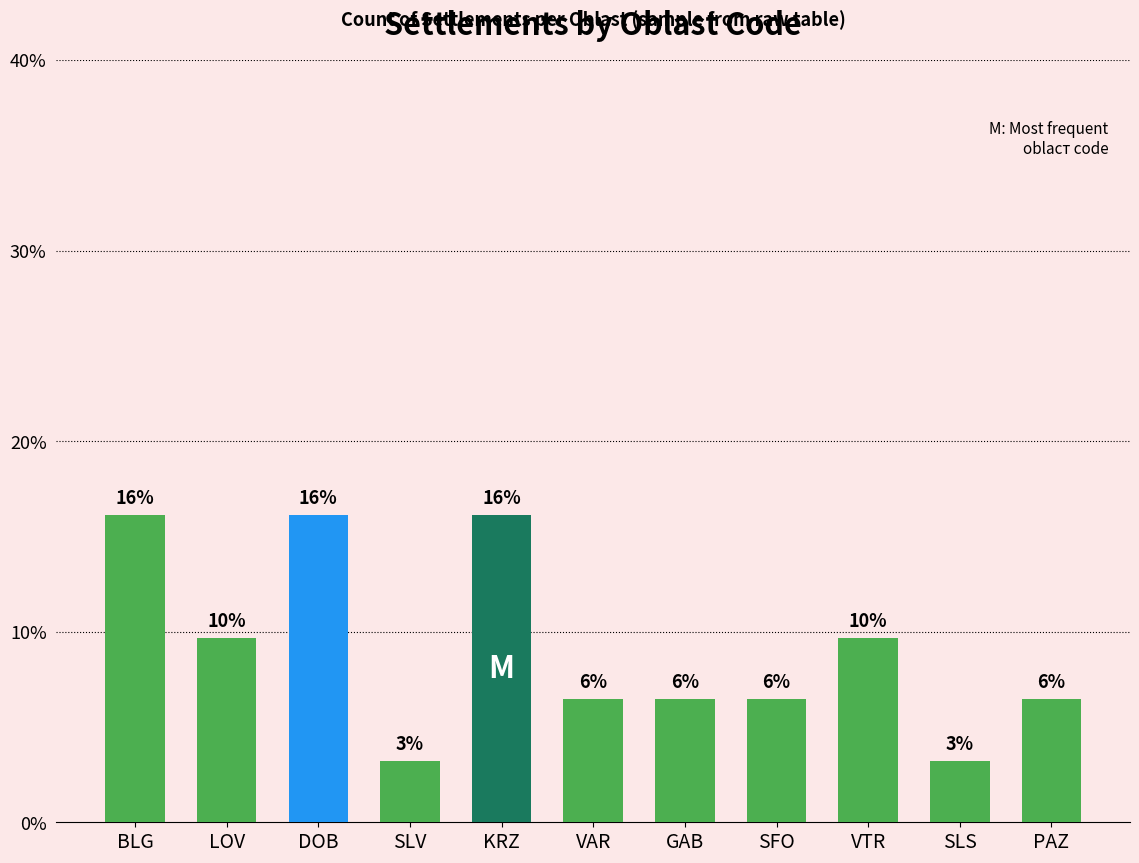

What value does the data have at BLG?

16.1